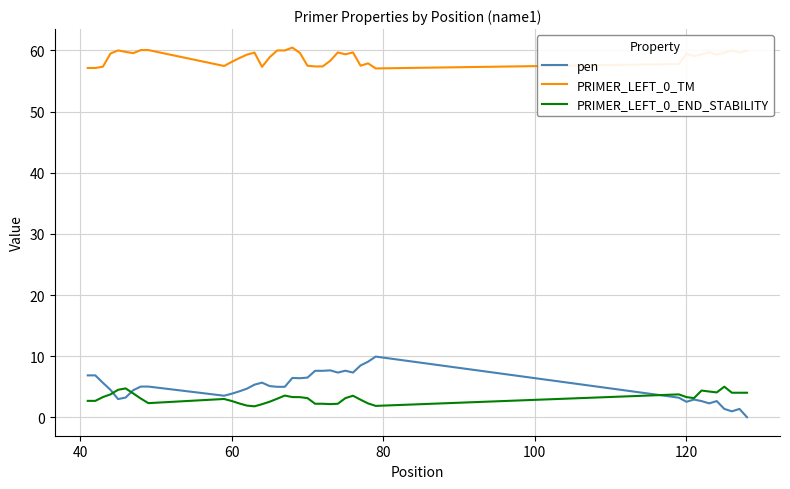

What is the minimum value for PRIMER_LEFT_0_END_STABILITY?

1.8